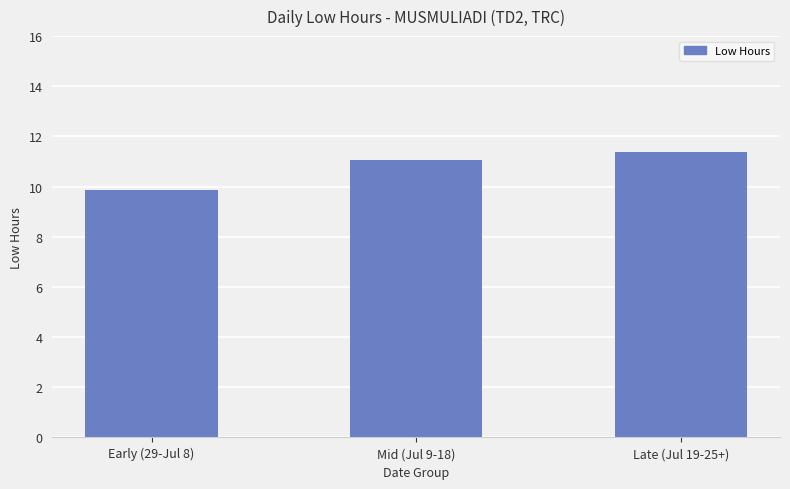

What is the value of the 3rd bar from the left?

11.4